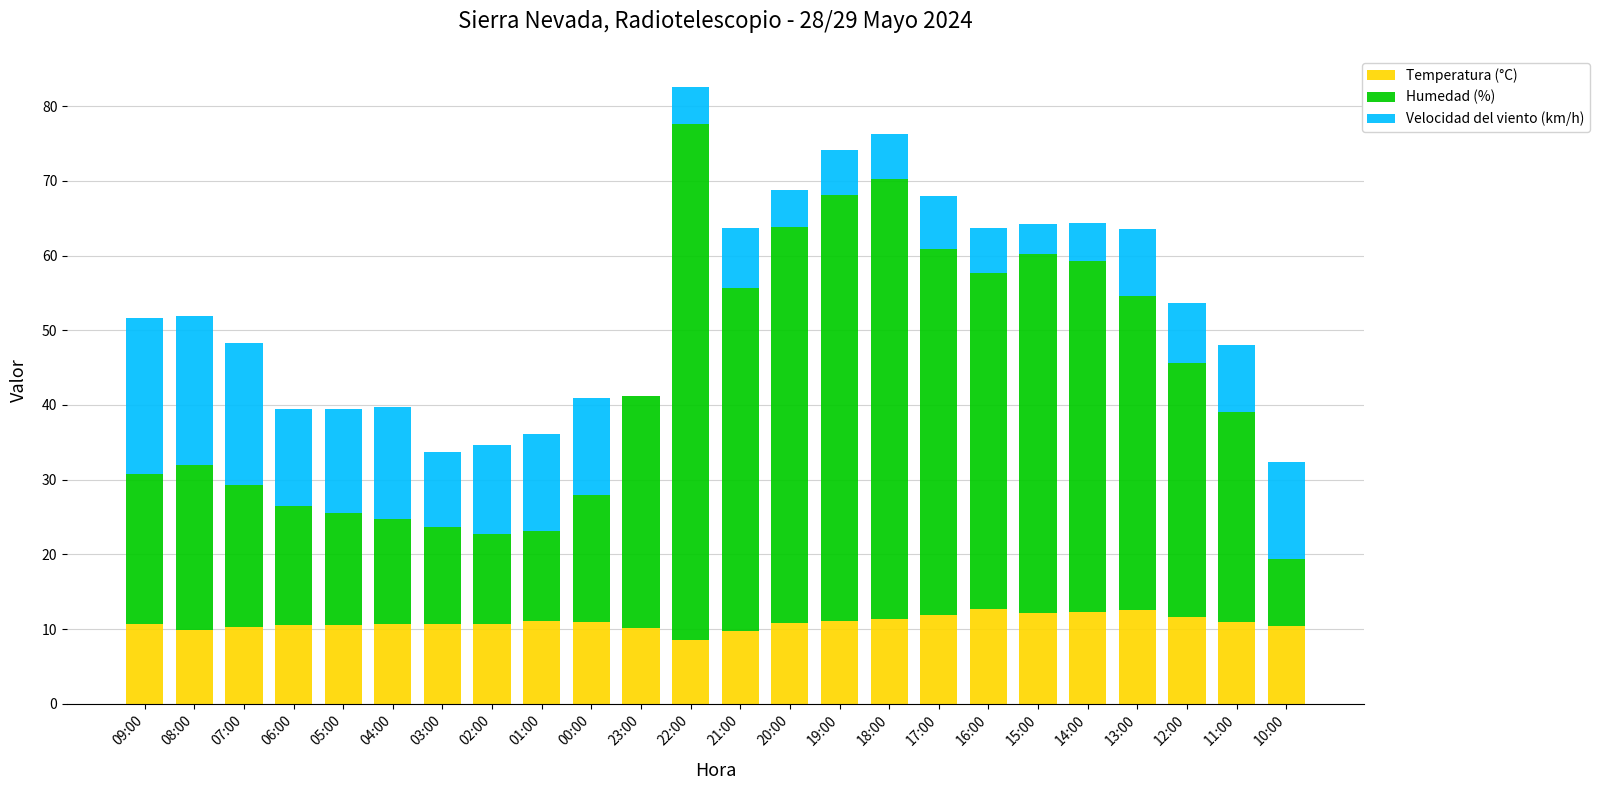

The value of Temperatura (°C) at 16:00 is 12.7. True or false?

True